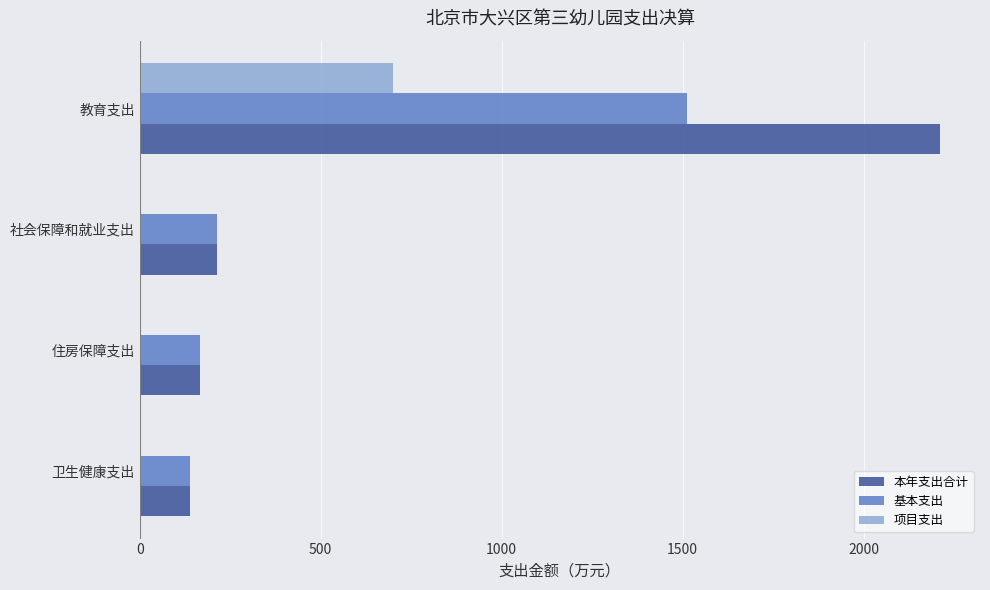

Where is 本年支出合计 nearest to the value 1175?

社会保障和就业支出